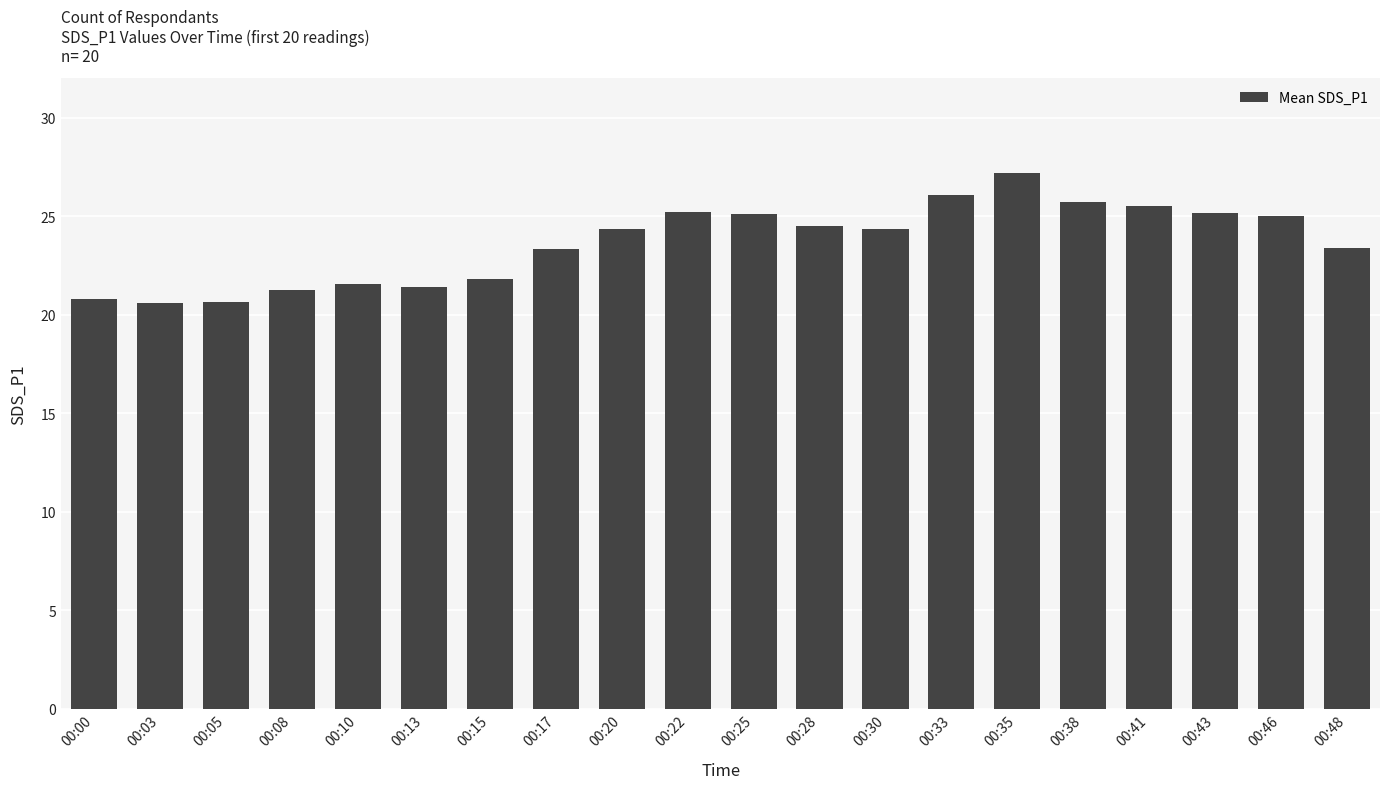

How many data points are less than 24?

9